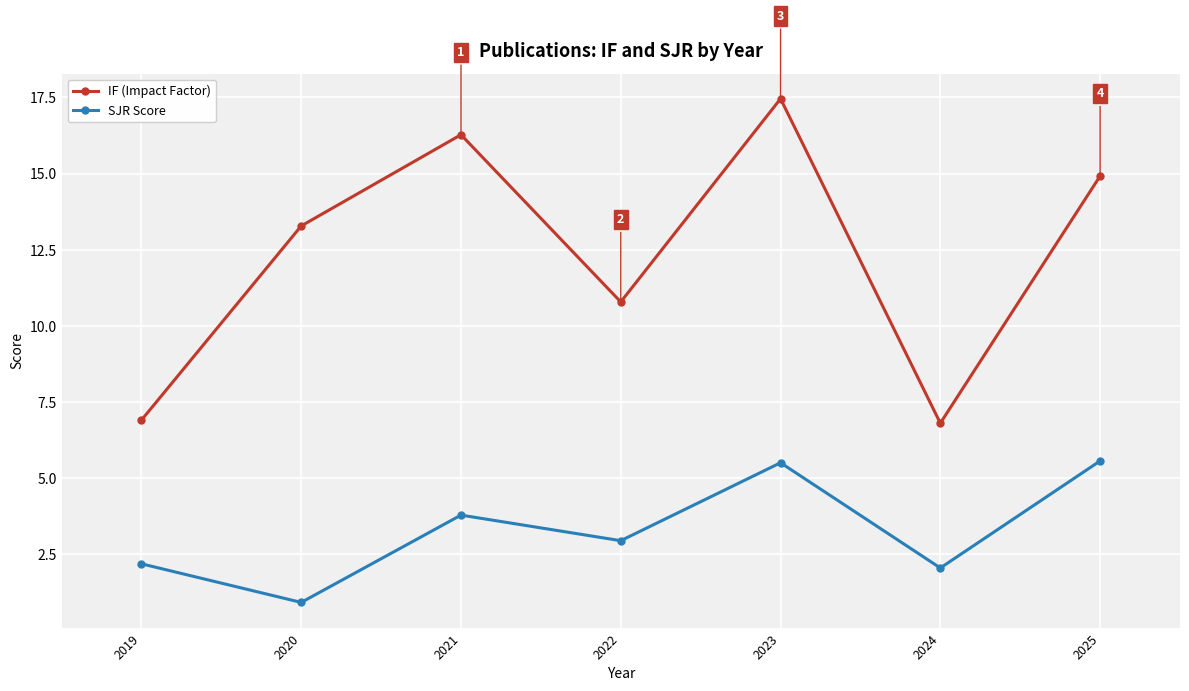

What is the value of the IF (Impact Factor) point at the 3rd from the left?

16.3